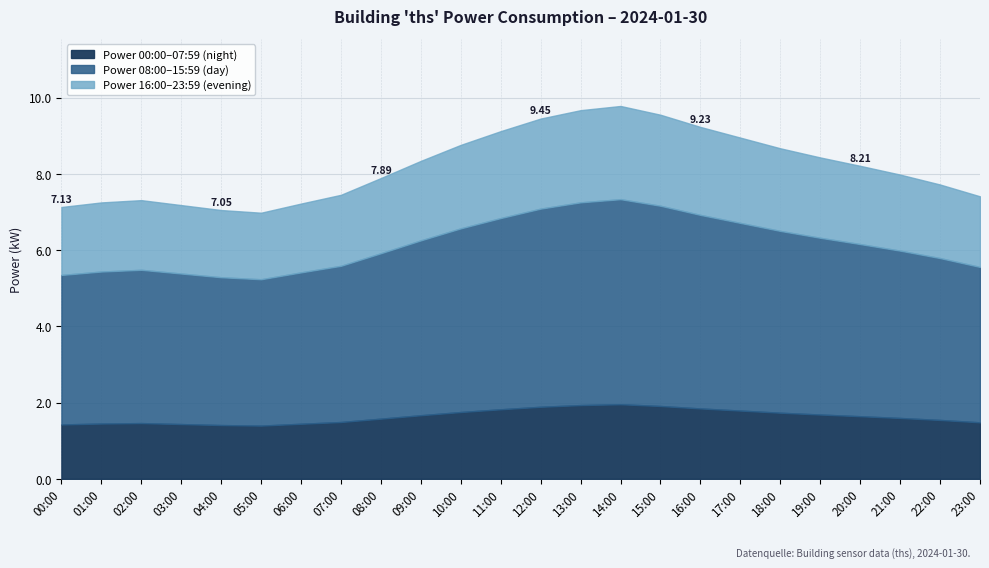

True or false: 01:00-01:59 and 00:00-00:59 cross at least once.

False